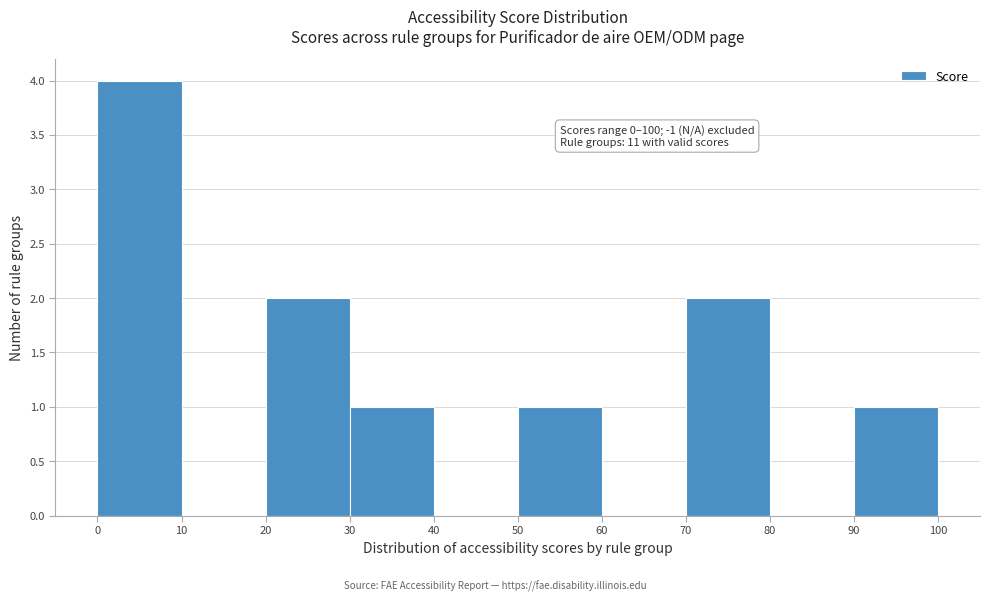

Over which range of the x-axis is the bar tallest?

0 to 10